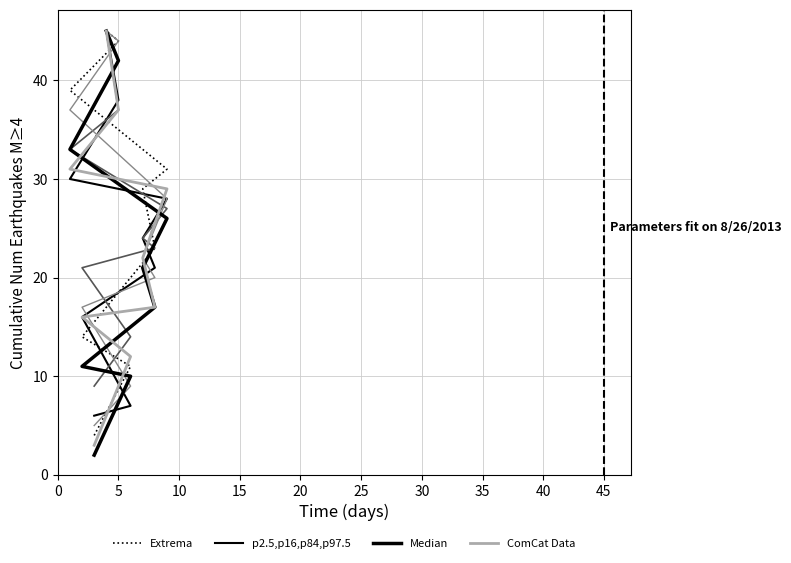

True or false: p2.5,p16,p84,p97.5 has a value of 61 at 35.

False